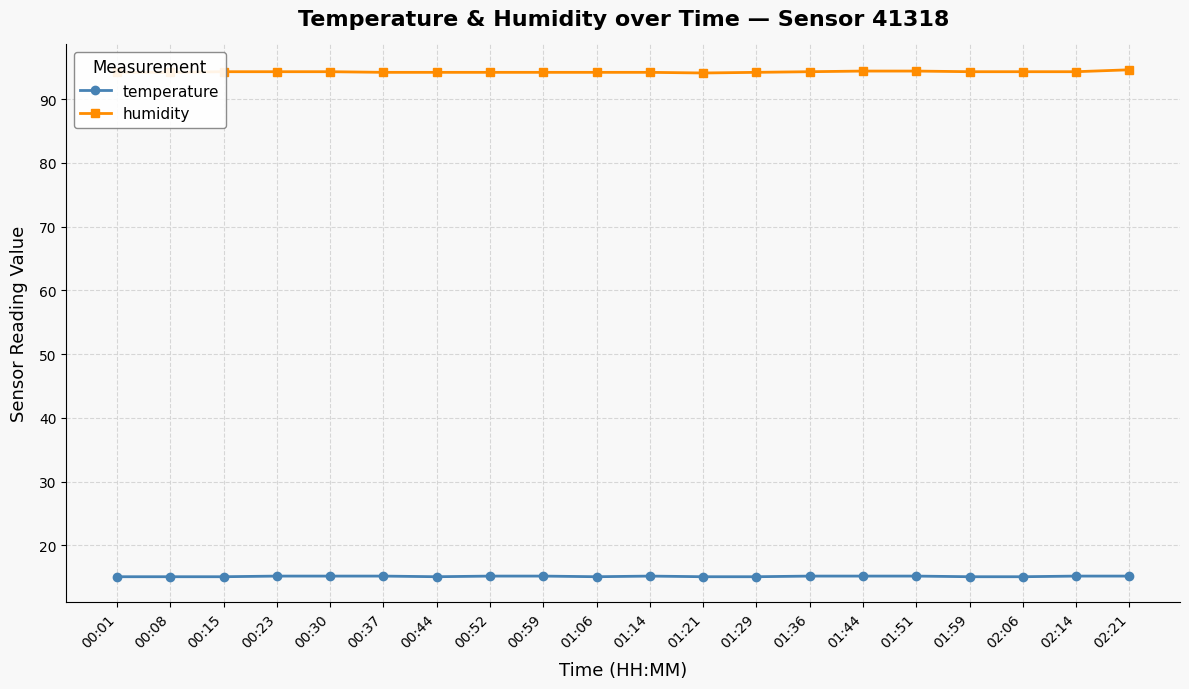

True or false: temperature and humidity cross at least once.

False